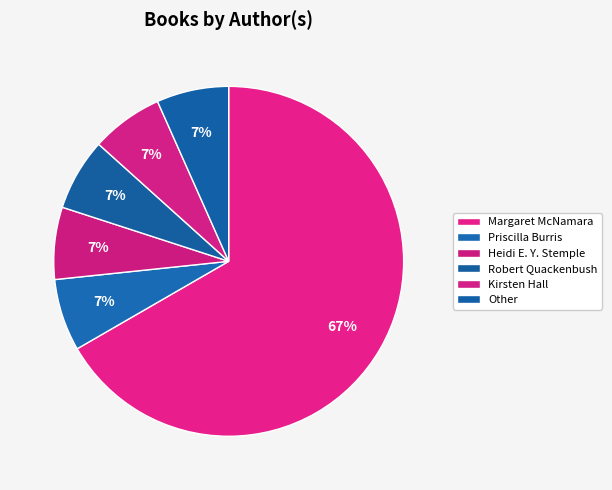

What is the largest slice in the pie chart?

Margaret McNamara